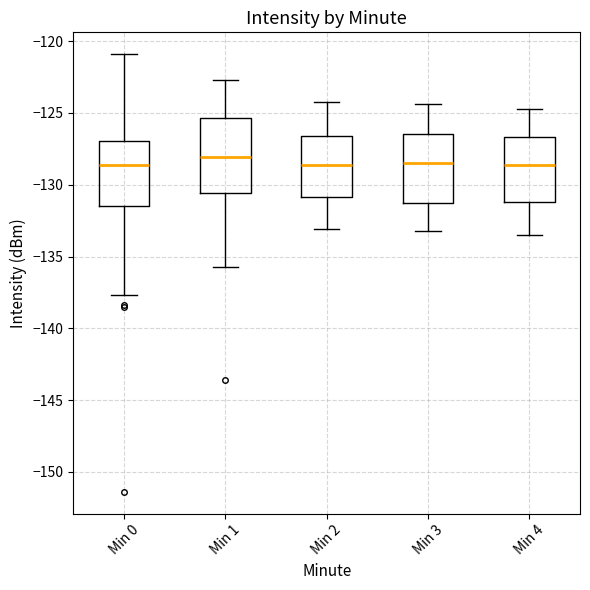

Reading left to right, read every box against the y-axis: the position of its median line, the range the box covers, and the ends of its whiskers. The values are not printed on the chart, so give them approximately, as read against the axis.

Min 0: median -128.5, box -131.5 to -127.0, whiskers -137.5 to -121.0
Min 1: median -128.0, box -130.5 to -125.5, whiskers -135.5 to -122.5
Min 2: median -128.5, box -131.0 to -126.5, whiskers -133.0 to -124.0
Min 3: median -128.5, box -131.0 to -126.5, whiskers -133.0 to -124.5
Min 4: median -128.5, box -131.0 to -126.5, whiskers -133.5 to -124.5